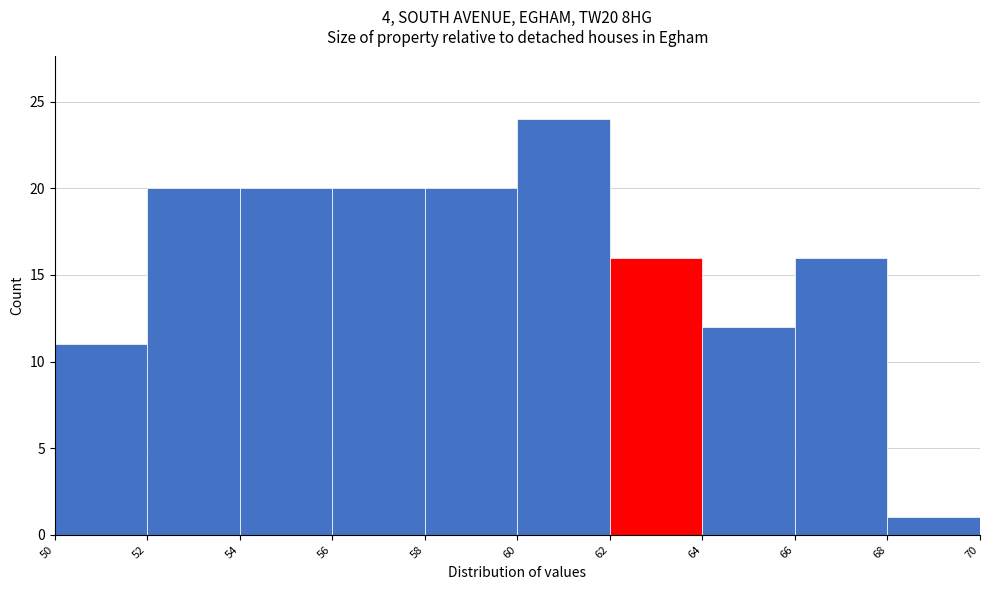

Reading left to right, transcribe this chart: for each bar, give the range it covers on the x-axis and its height. The values are not printed on the chart, so give them approximately, as read against the axis.

50 to 52: 11
52 to 54: 20
54 to 56: 20
56 to 58: 20
58 to 60: 20
60 to 62: 24
62 to 64: 16
64 to 66: 12
66 to 68: 16
68 to 70: 1